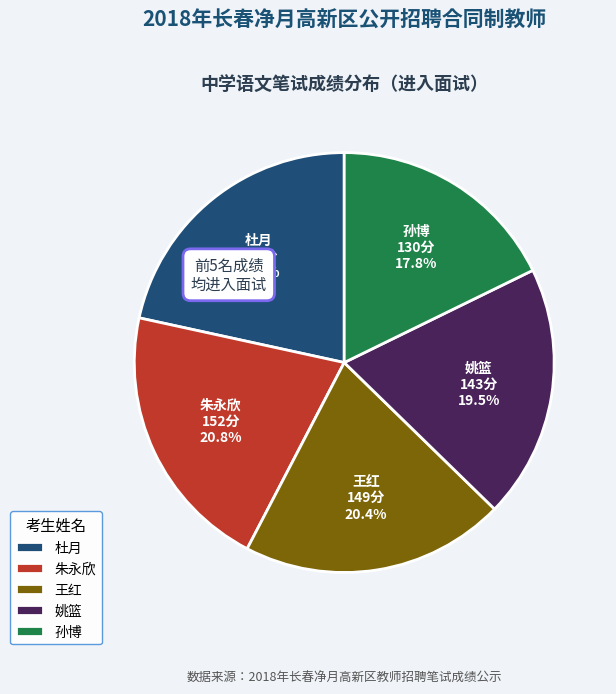

How much of the chart is everything except 孙博?

82.2%